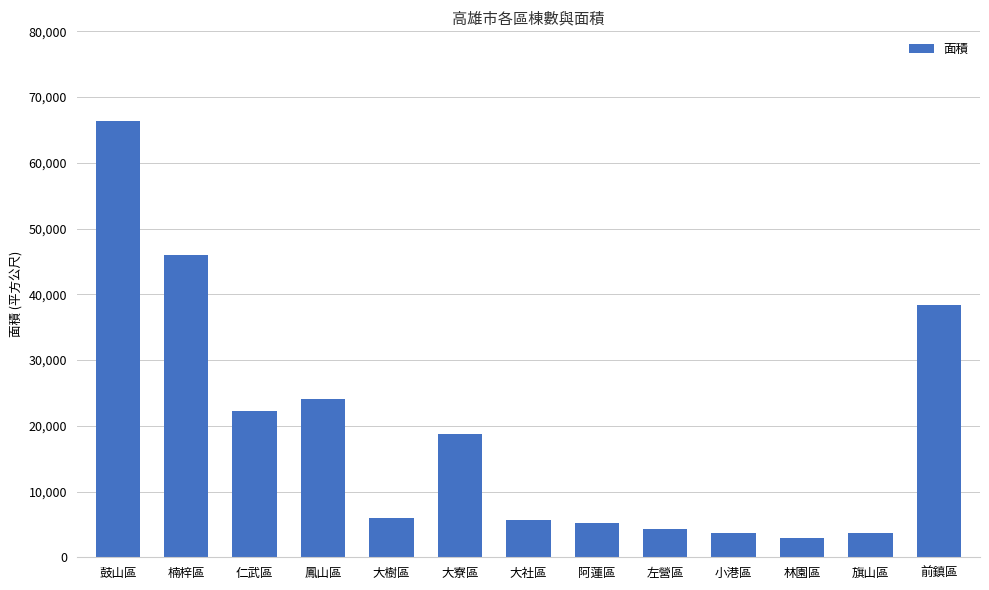

What is the difference between the values at 鳳山區 and 仁武區?

1720.4